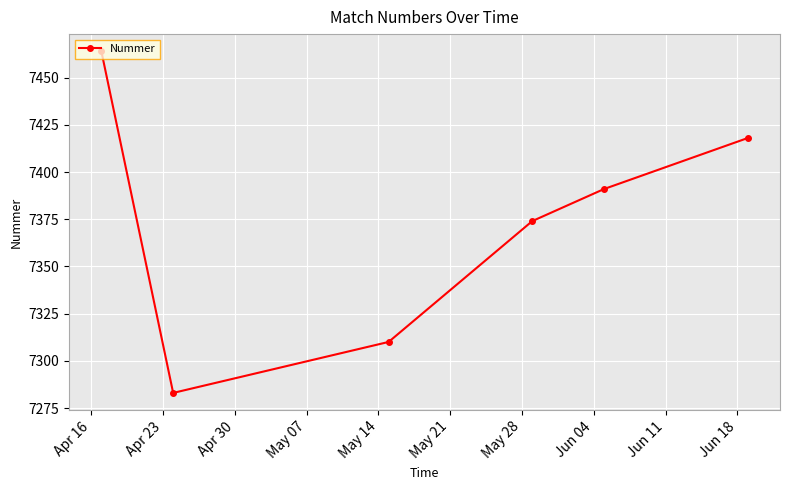

What is the value of the 5th point from the left?

7391